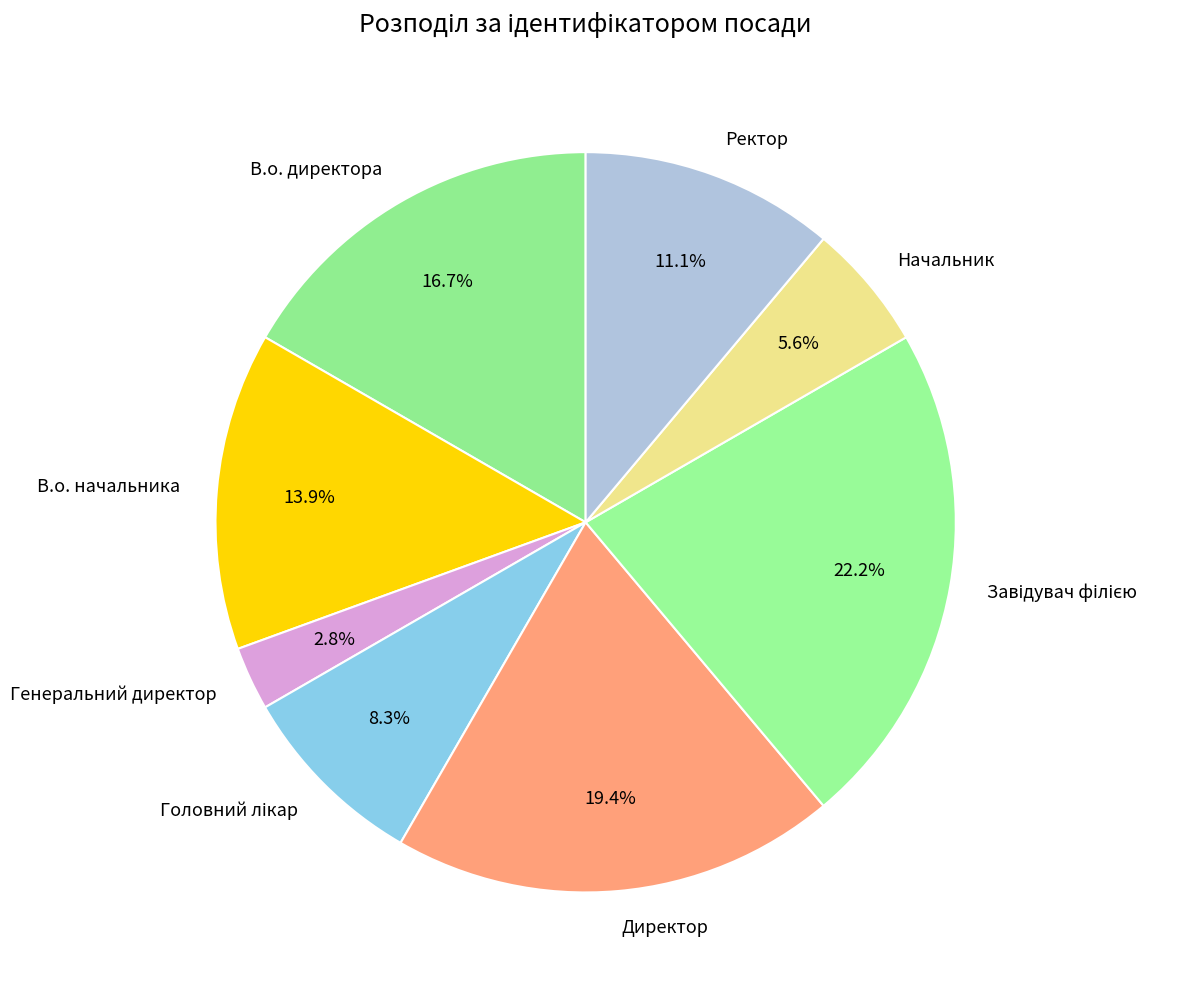

To the nearest percent, what is the difference between the largest and smallest slice percentages?

19%